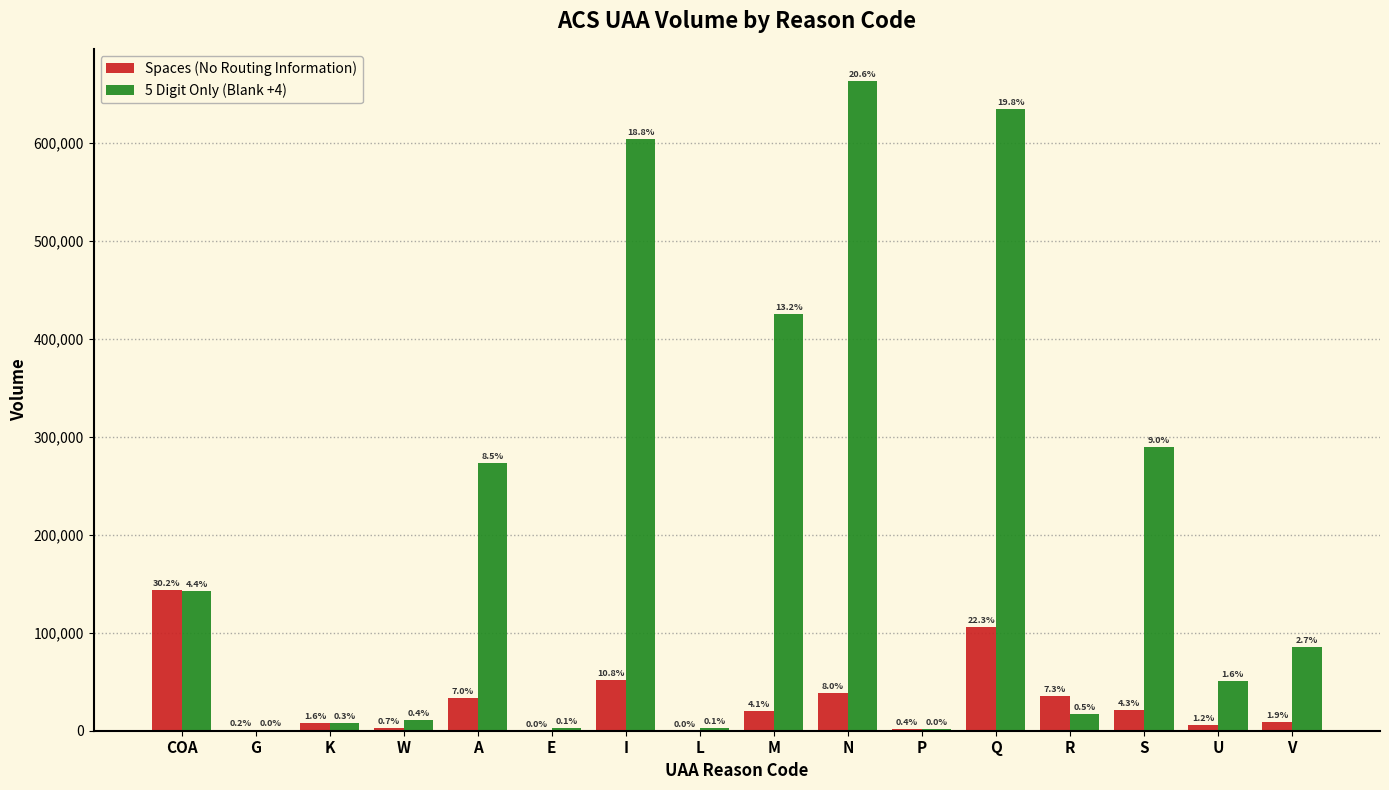

What are all the series names shown in the legend?

Spaces (No Routing Information), 5 Digit Only (Blank +4)